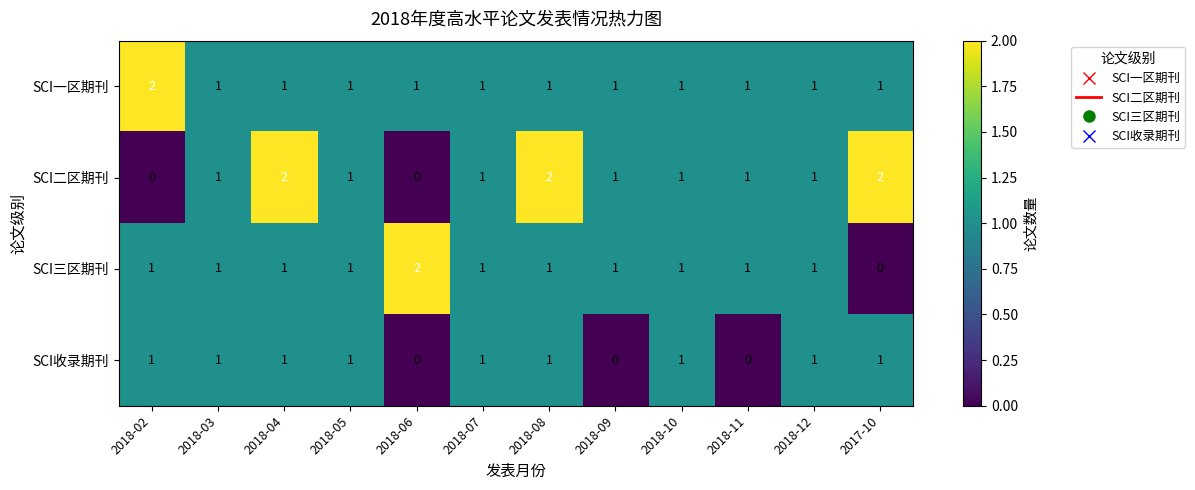

The SCI二区期刊 series shows 1 at 2018-12. True or false?

True